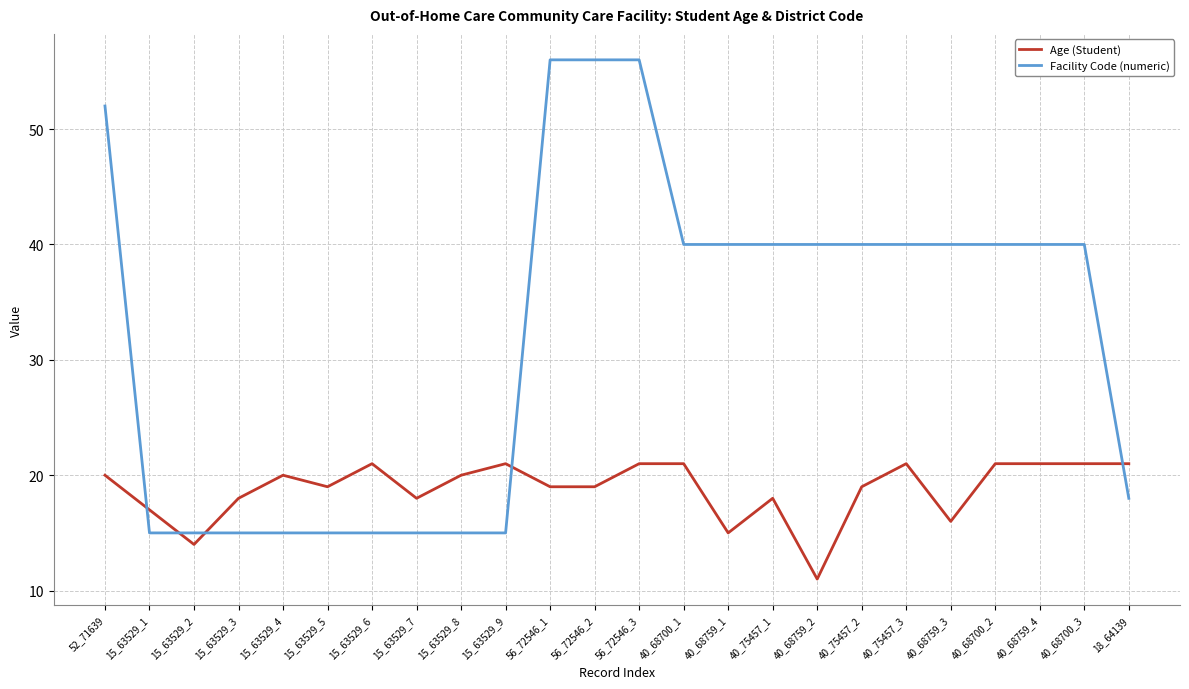

What is the sum of the Facility Code (numeric) values at 40_68759_1 and 56_72546_2?

96